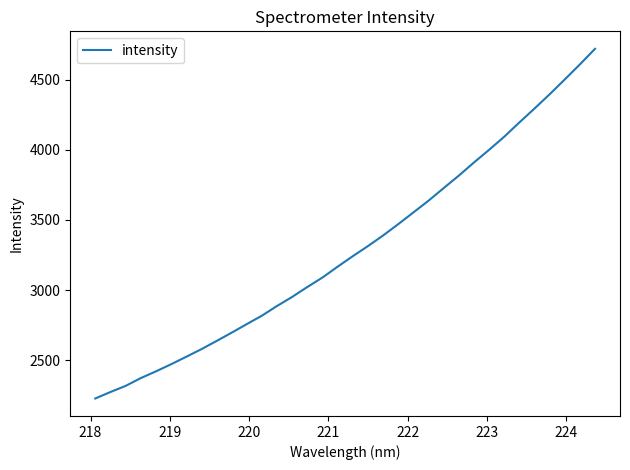

What is the minimum value shown in the chart?

2227.2